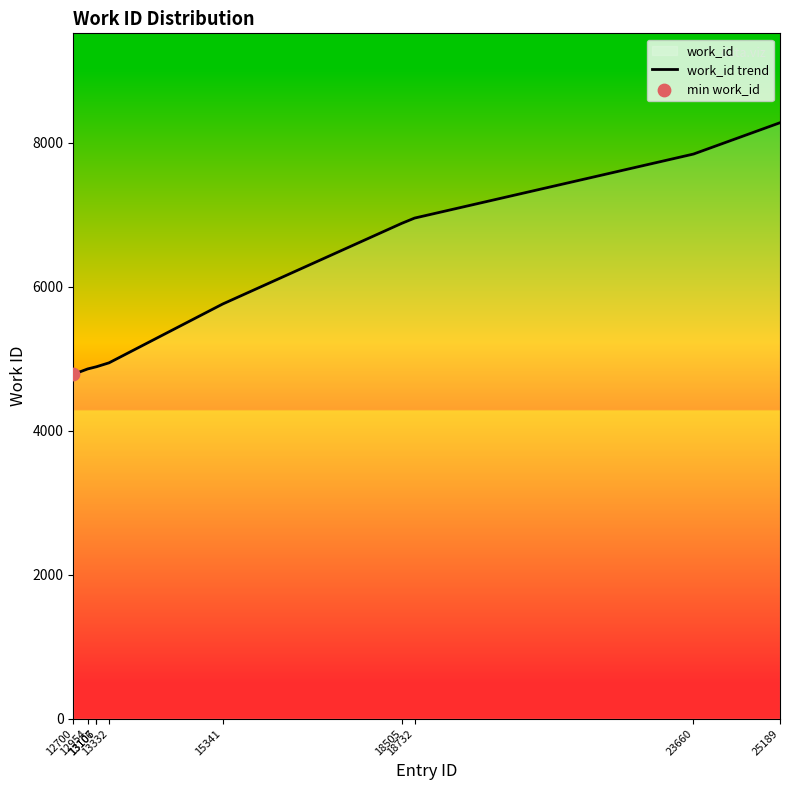

Between 13107 and 15341, which is larger?

15341